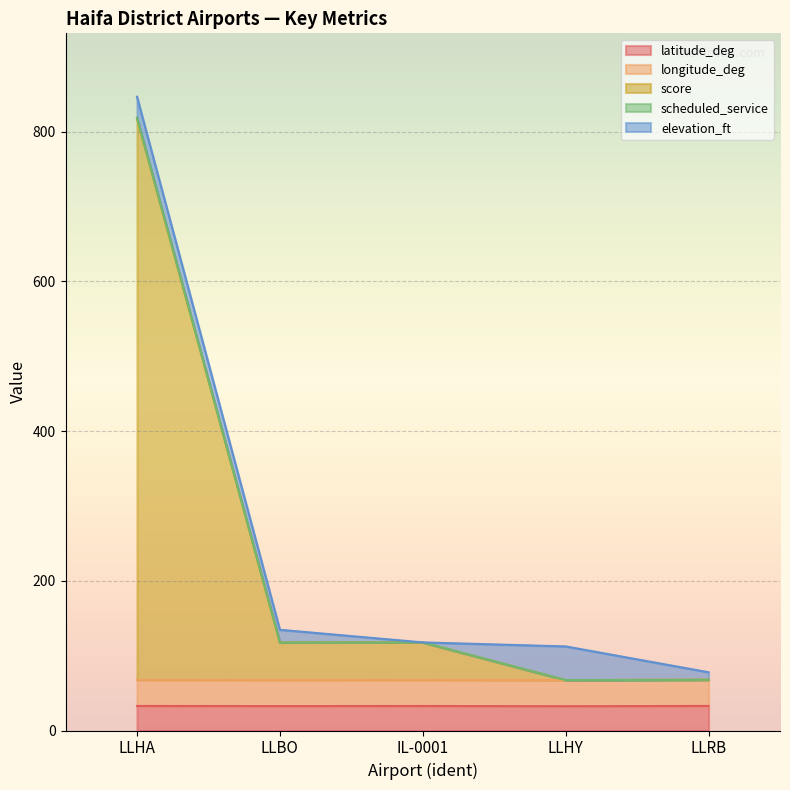

Is it true that latitude_deg equals 32.8 at LLRB?

True